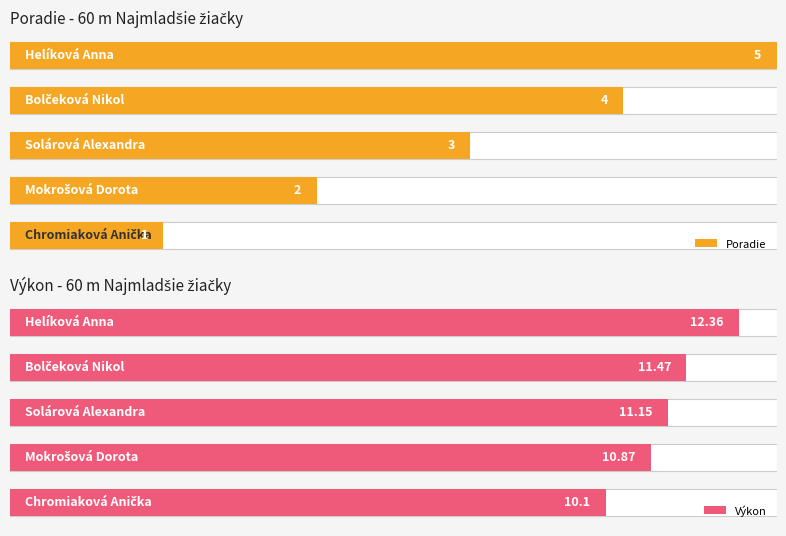

Reading left to right, extract all data points from this chart.

Poradie: 1.0	2.0	3.0	4.0	5.0
Výkon: 10.1	10.9	11.2	11.5	12.4